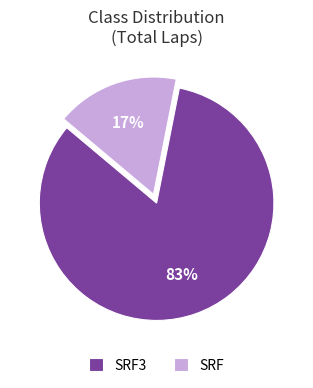

Rank the categories by value from lowest to highest.

SRF, SRF3